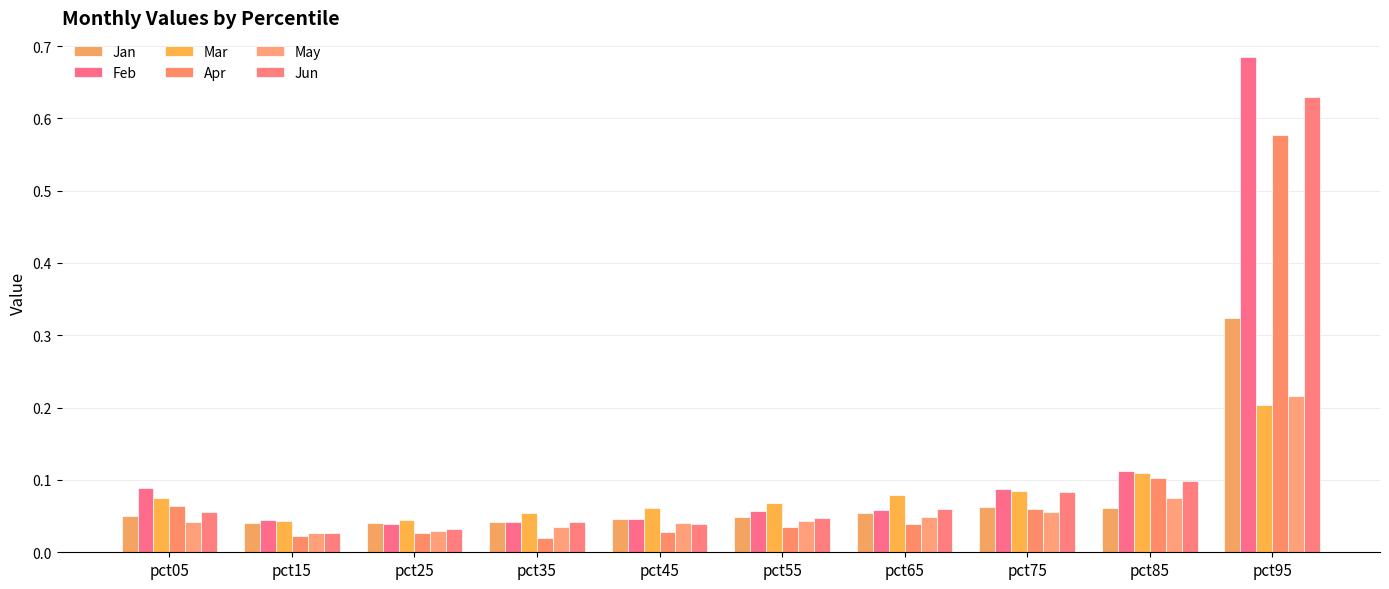

What are all the series names shown in the legend?

Jan, Feb, Mar, Apr, May, Jun